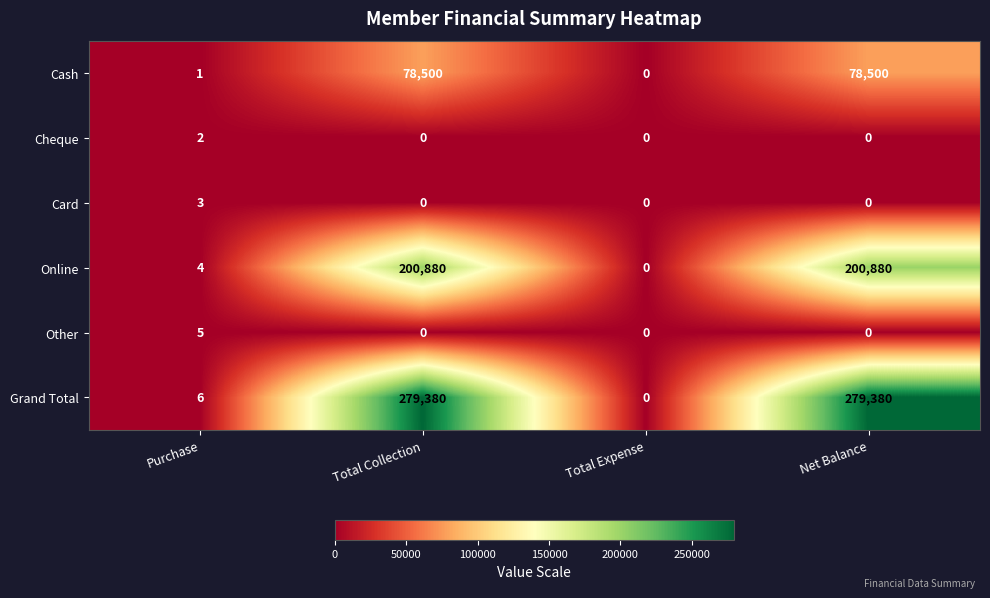

What is the sum of the Other values at Net Balance and Purchase?

5